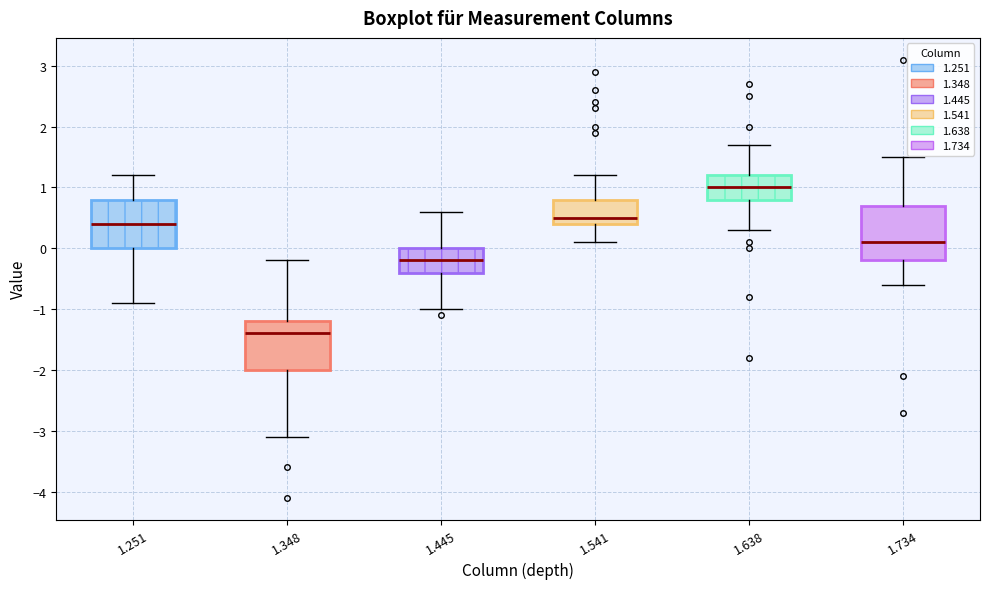

Reading left to right, read every box against the y-axis: the position of its median line, the range the box covers, and the ends of its whiskers. The values are not printed on the chart, so give them approximately, as read against the axis.

1.251: median 0.4, box 0.0 to 0.8, whiskers -0.9 to 1.2
1.348: median -1.4, box -2.0 to -1.2, whiskers -3.1 to -0.2
1.445: median -0.2, box -0.4 to 0.0, whiskers -1.0 to 0.6
1.541: median 0.5, box 0.4 to 0.8, whiskers 0.1 to 1.2
1.638: median 1.0, box 0.8 to 1.2, whiskers 0.3 to 1.7
1.734: median 0.1, box -0.2 to 0.7, whiskers -0.6 to 1.5